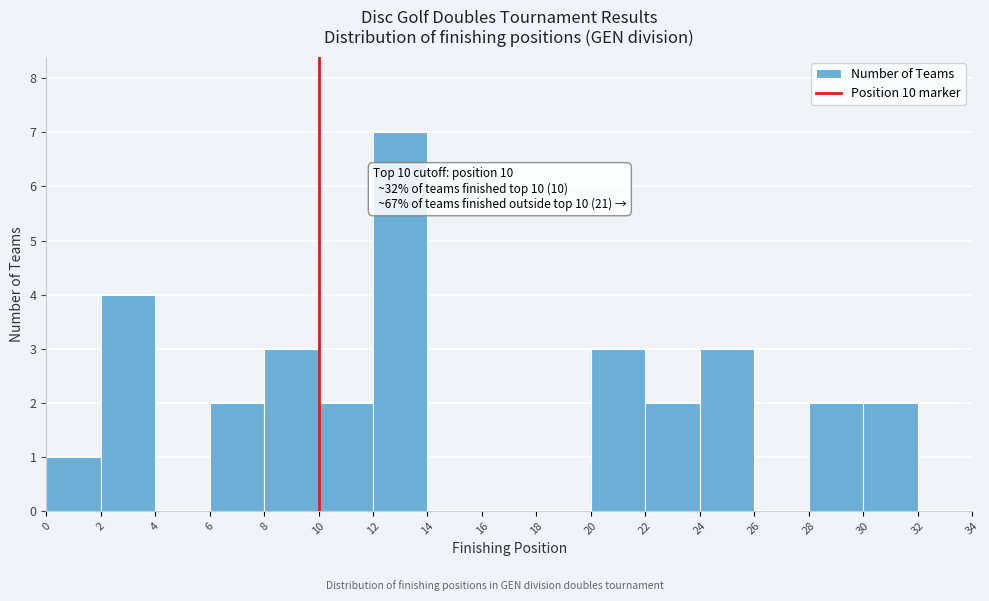

Which range on the x-axis has the tallest bar?

12 to 14